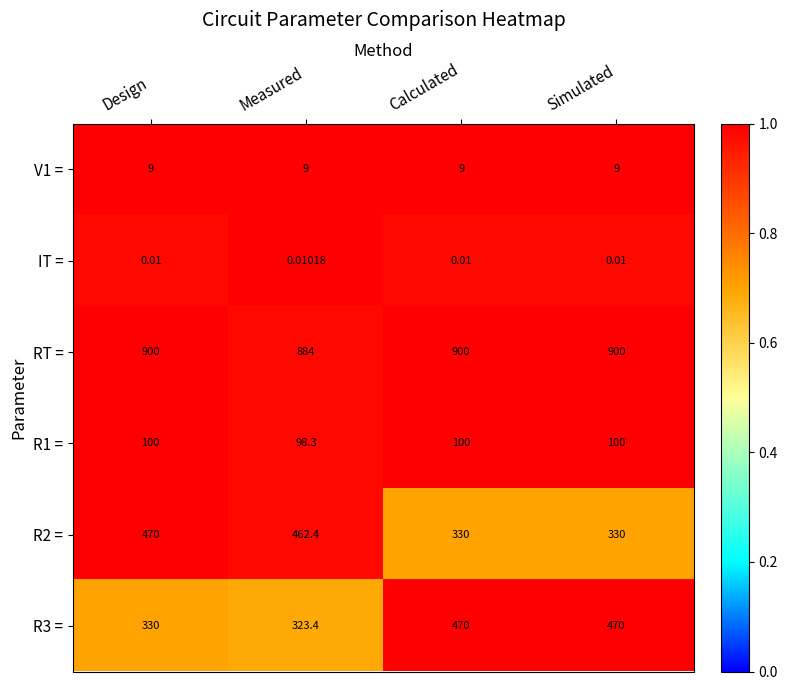

Between Design and Measured, which series saw the biggest shift?

RT =